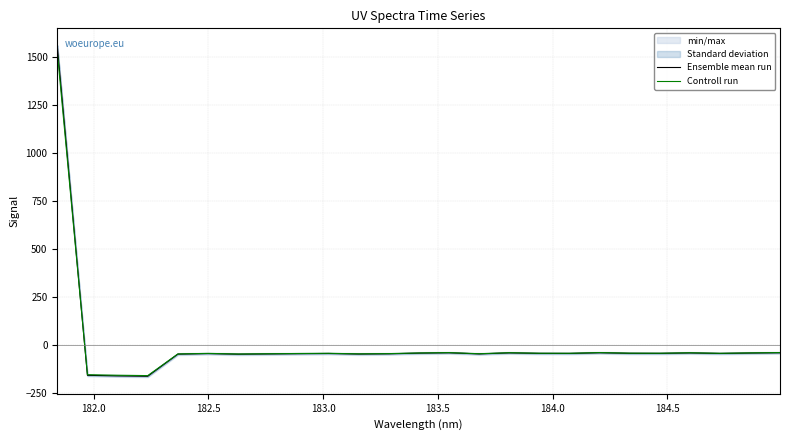

What is the maximum value for Controll run?

1527.5